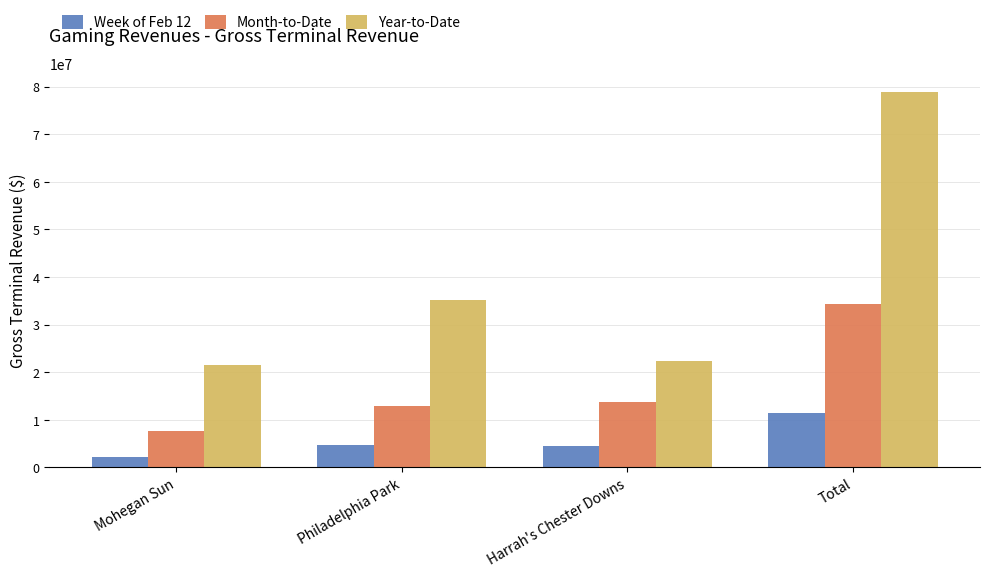

True or false: Week of Feb 12 has a value of 17439751.2 at Total.

False